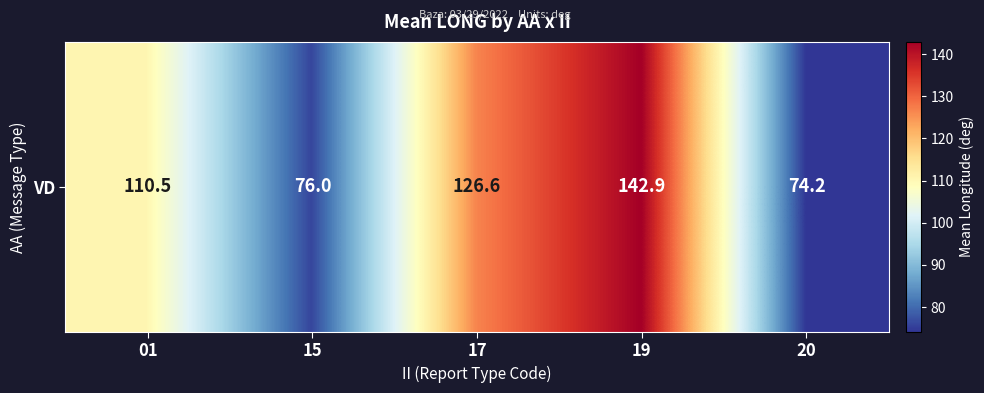

Rank the categories by value from highest to lowest.

19, 17, 01, 15, 20